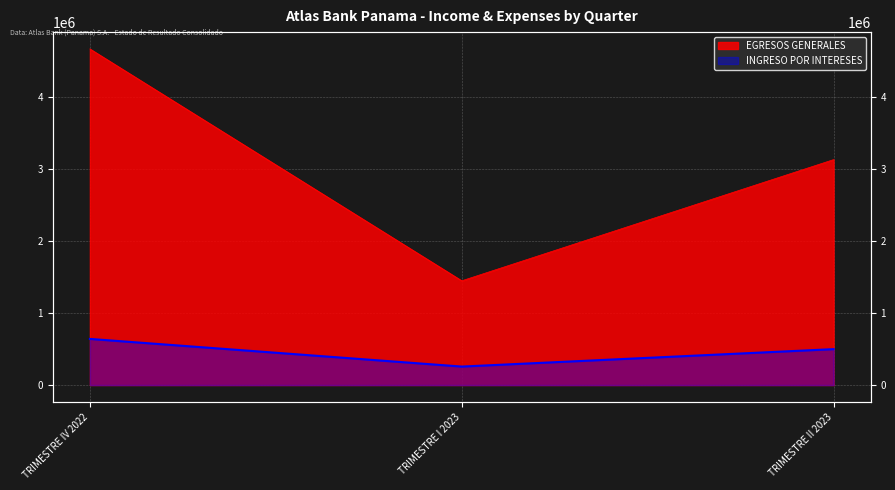

How many data points in EGRESOS GENERALES are less than 3134113?

1